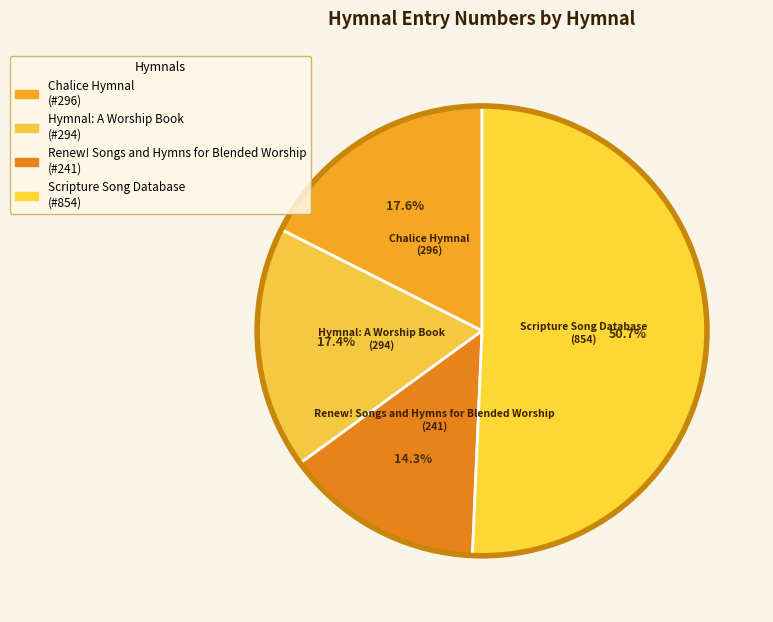

What is the change in value from Renew! Songs and Hymns for Blended Worship to Scripture Song Database?

+613